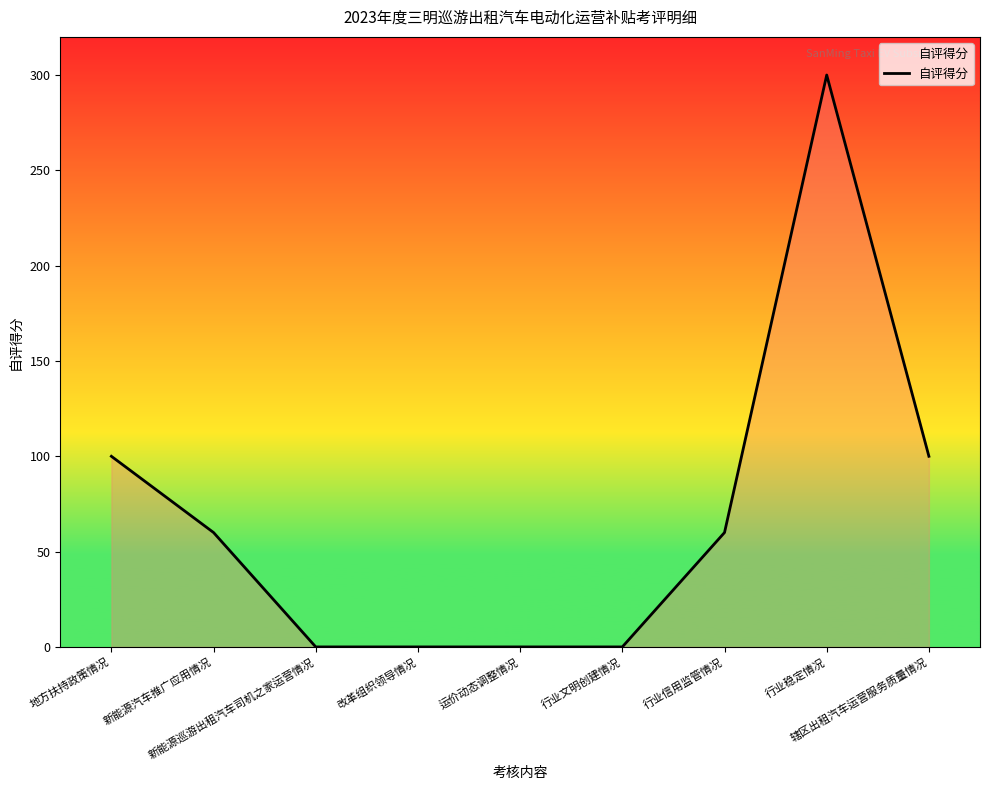

What is the difference between the maximum and minimum values?

300